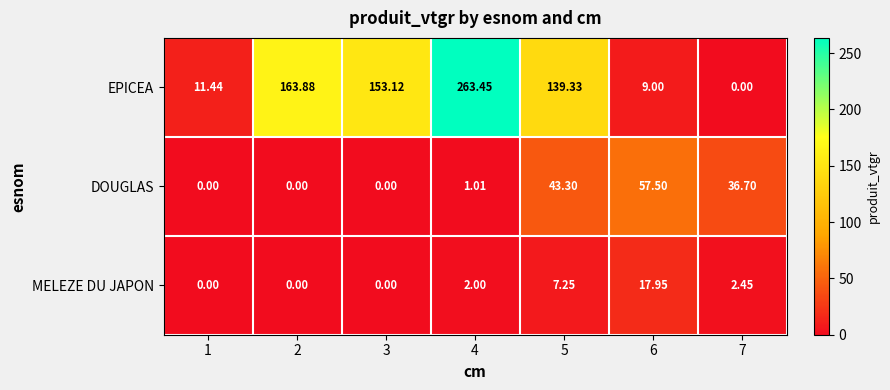

Count the number of data series in this chart.

3